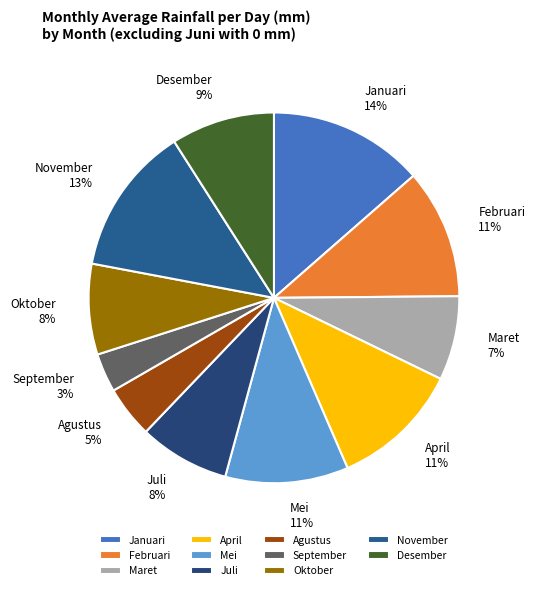

To the nearest percent, what is the difference between the Februari and September slice percentages?

8%